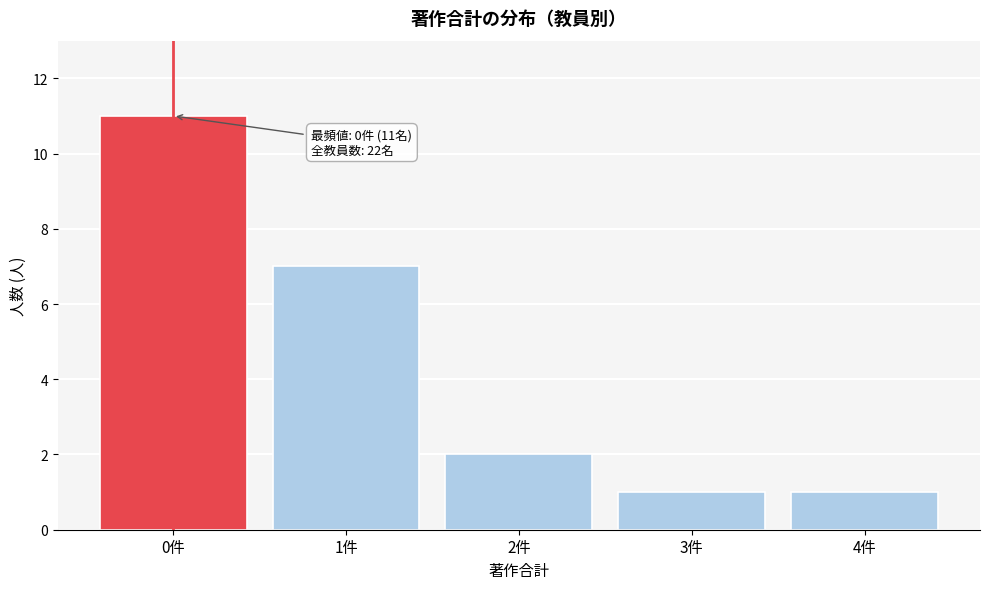

Reading left to right, what are all the values shown in this chart?

11	7	2	1	1